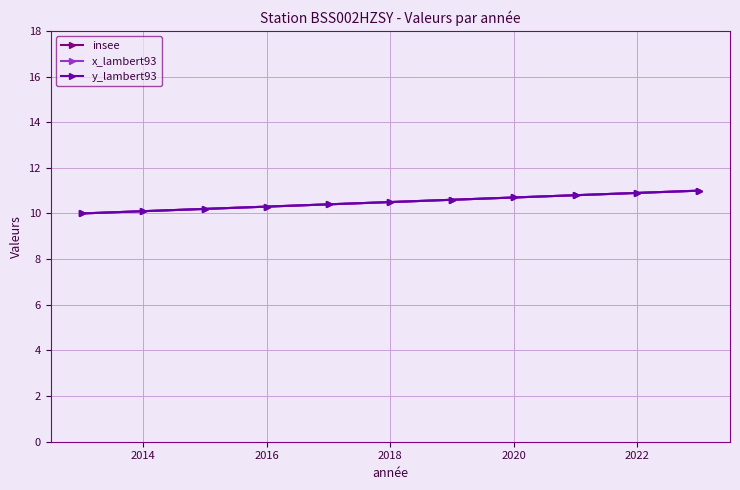

Does the chart have visible grid lines?

Yes